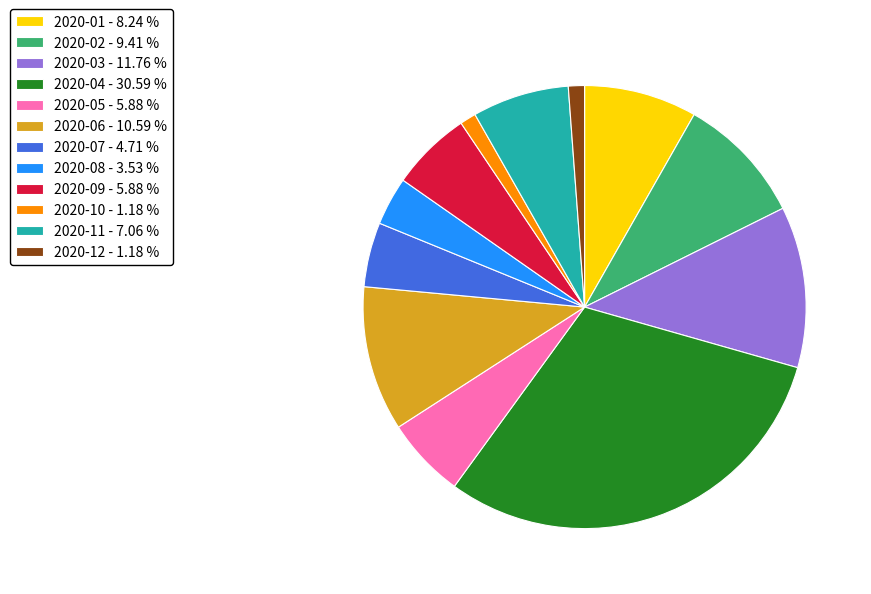

Is there a majority slice in this chart?

No